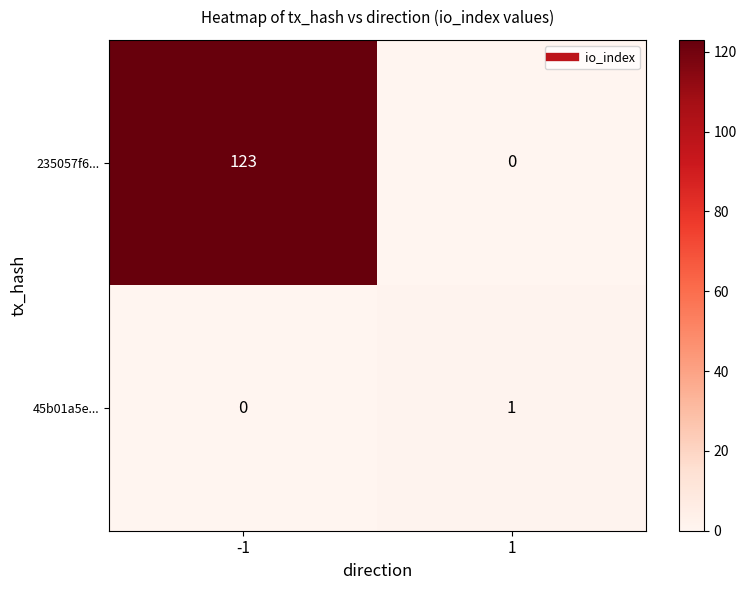

At which category does the chart reach its peak across all series?

-1